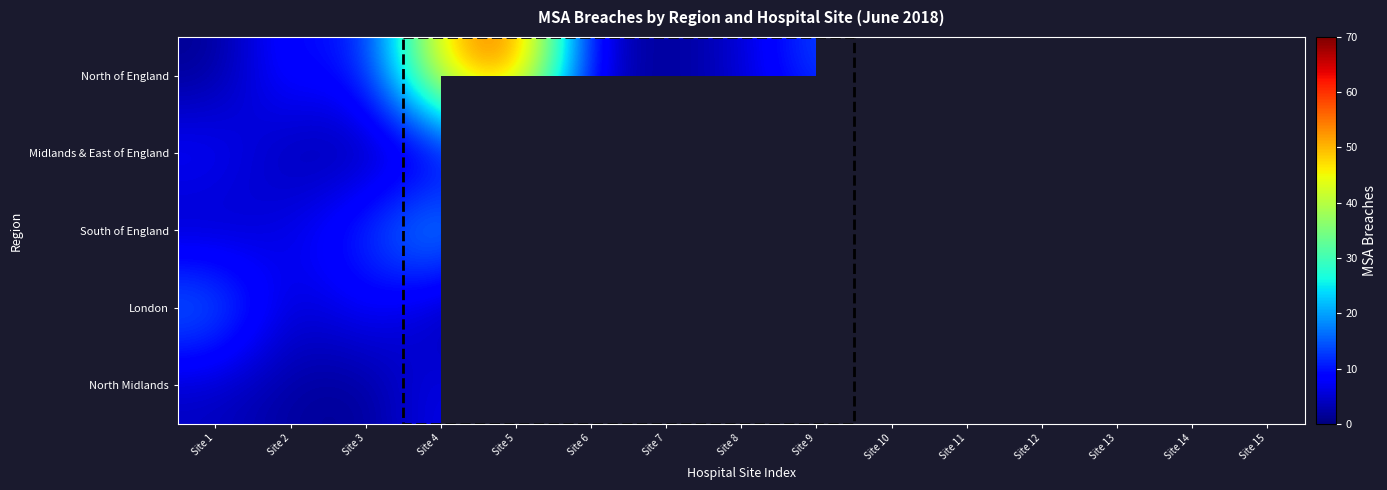

What is the total value across all series at Site 3?

32.0